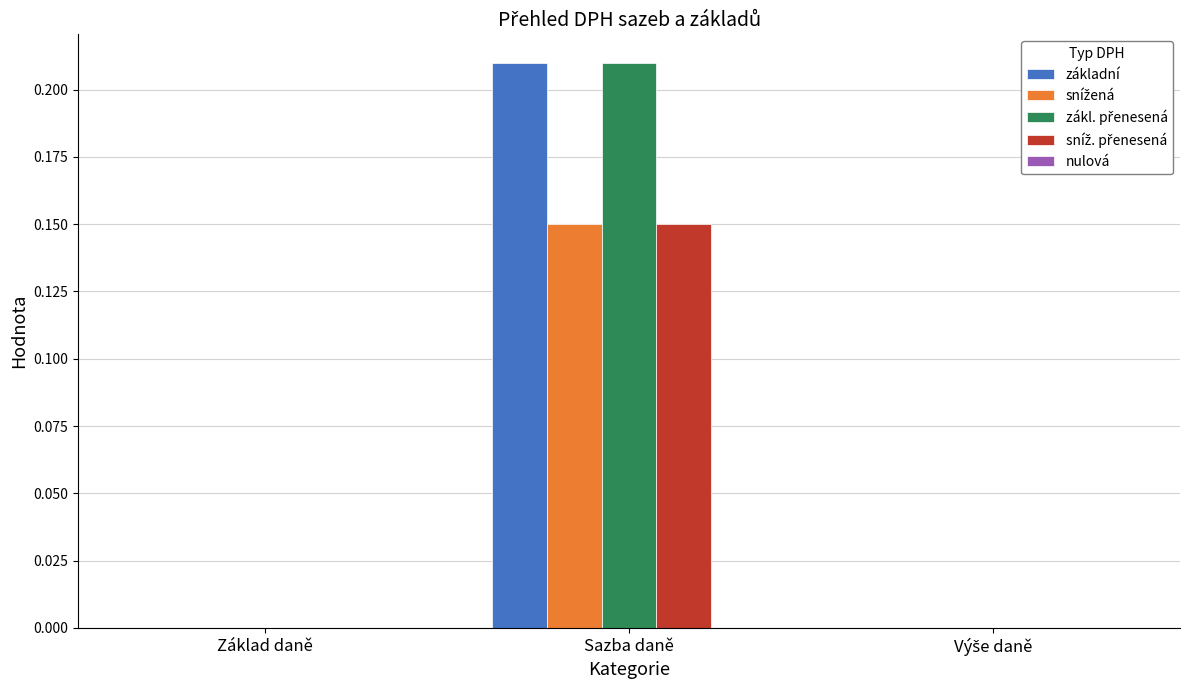

What is the total value across all series at Sazba daně?

0.7